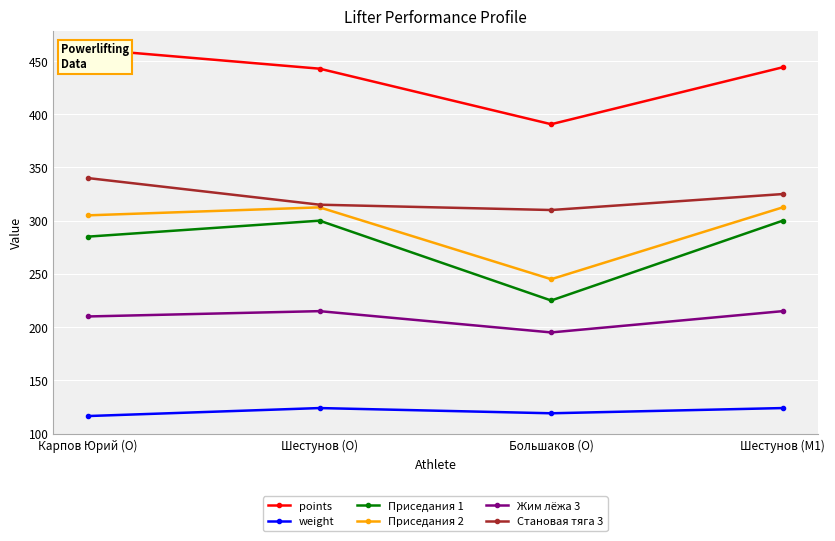

True or false: Приседания 1 and points intersect in this chart.

False